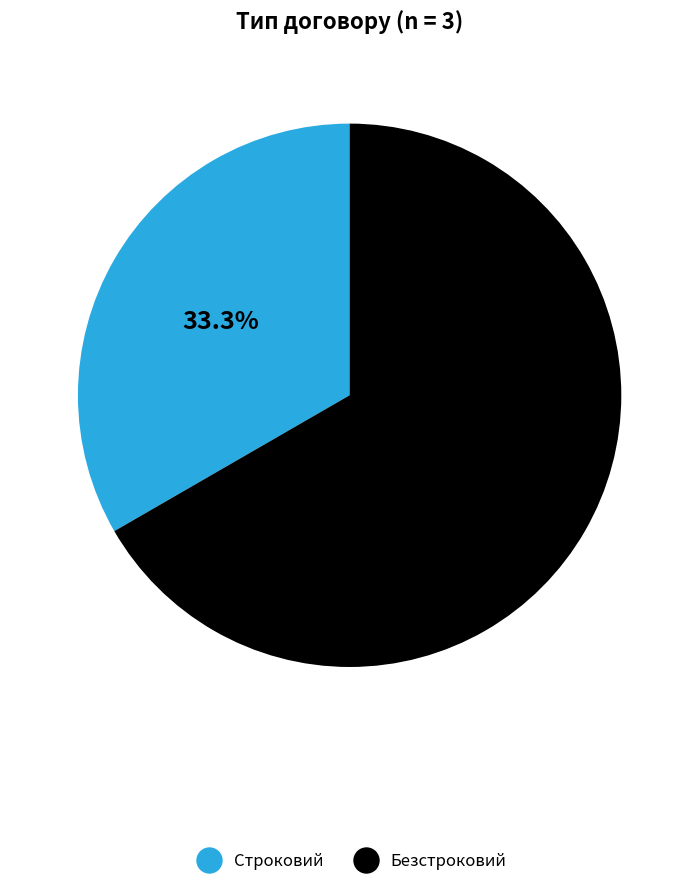

To the nearest percent, what is the difference between the largest and smallest slice percentages?

33%